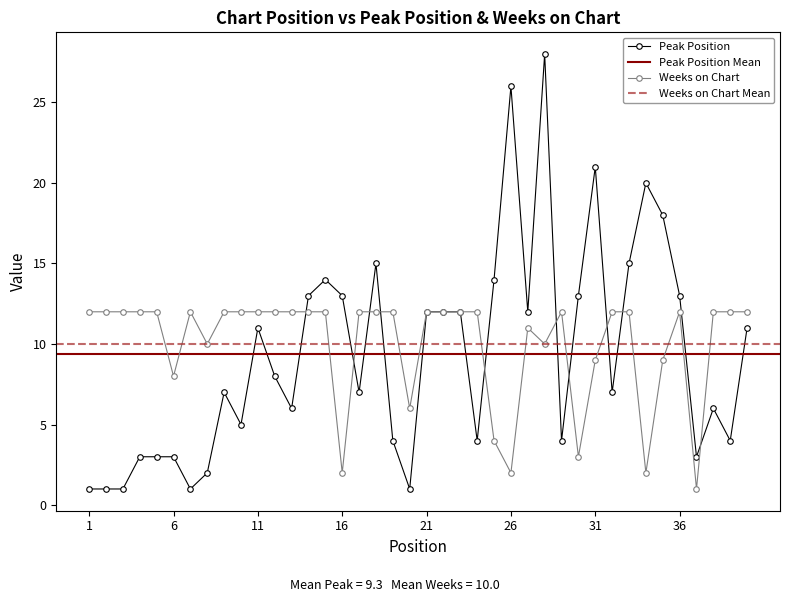

Which category has the lowest value in the Peak Position series?

1